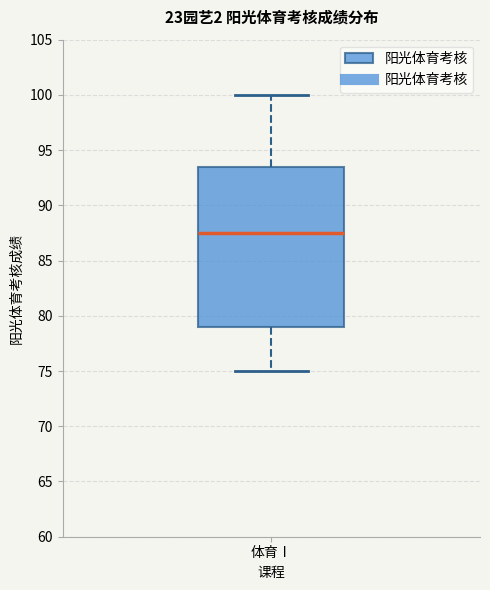

Transcribe this box plot: give where the median line is, the range the box spans, and where the two whiskers end, as read against the y-axis. The values are not printed on the chart, so give them approximately, as read against the axis.

median 87.5, box 79.0 to 93.5, whiskers 75.0 to 100.0